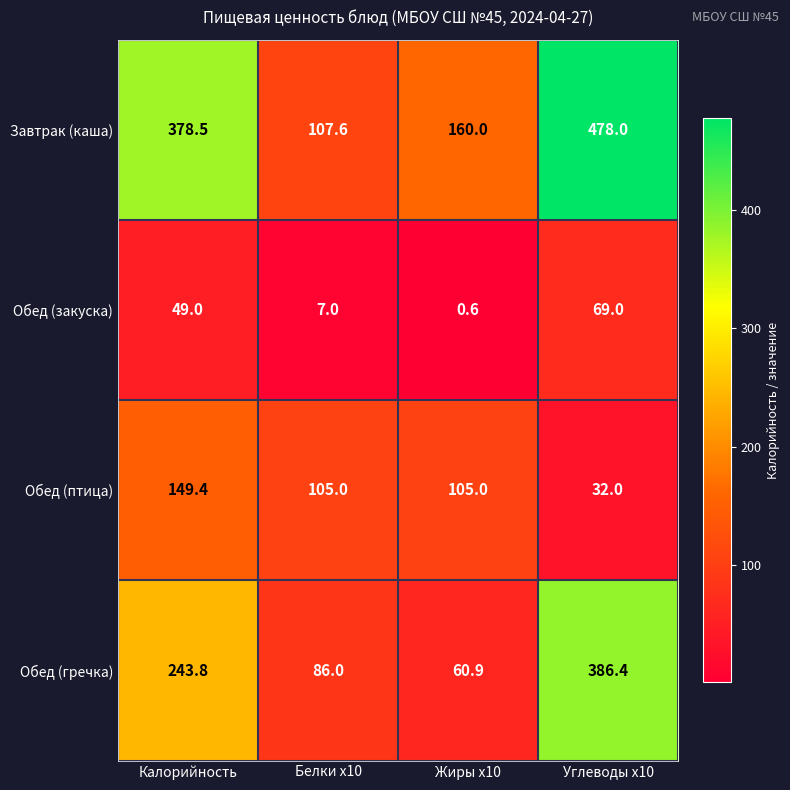

At which category is the sum across all series the highest?

Углеводы x10